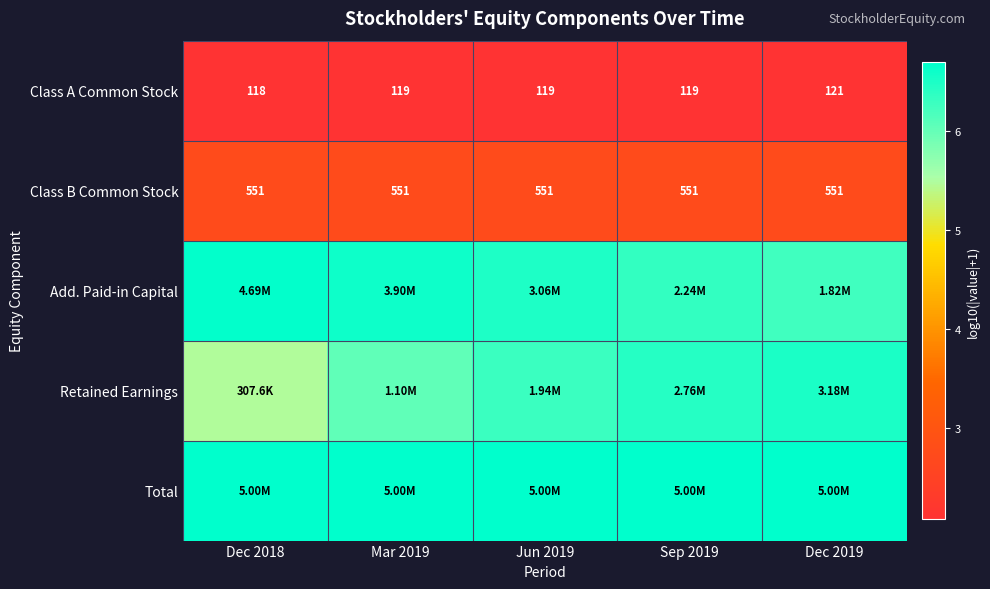

At which label is Retained Earnings closest to 5?

Dec 2018